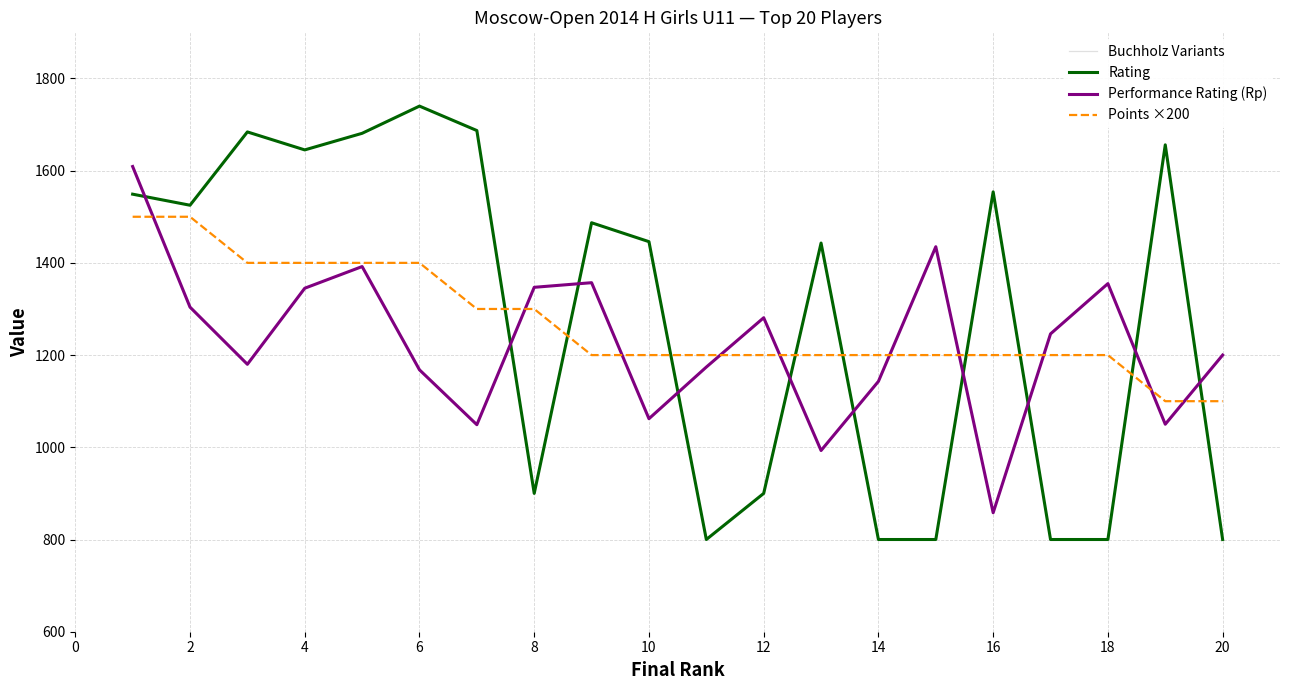

How many values in the Performance Rating (Rp) series exceed 1246?

9